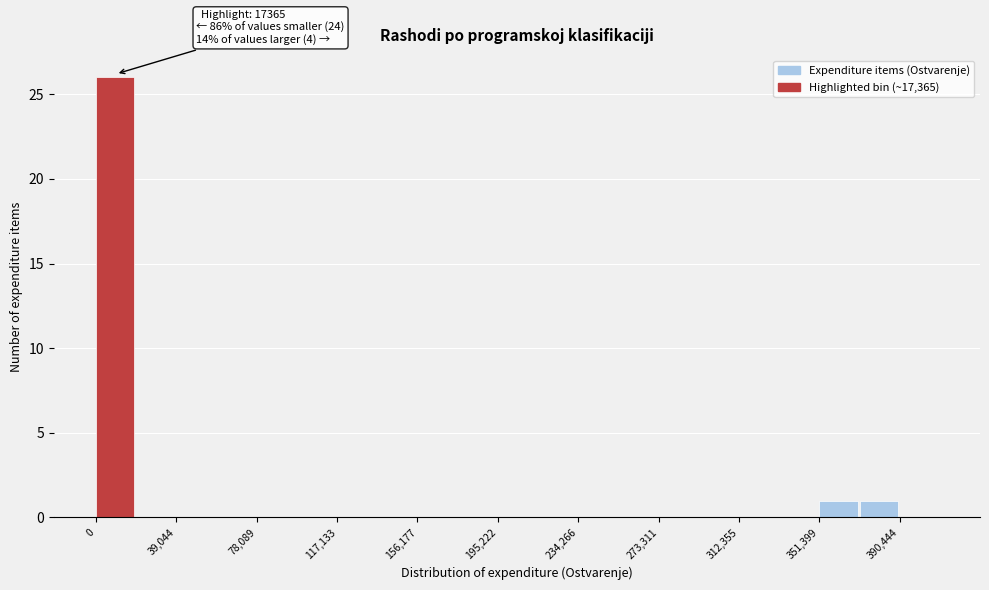

Read against the x-axis, roughly where is the centre of the tallest bar?

10000